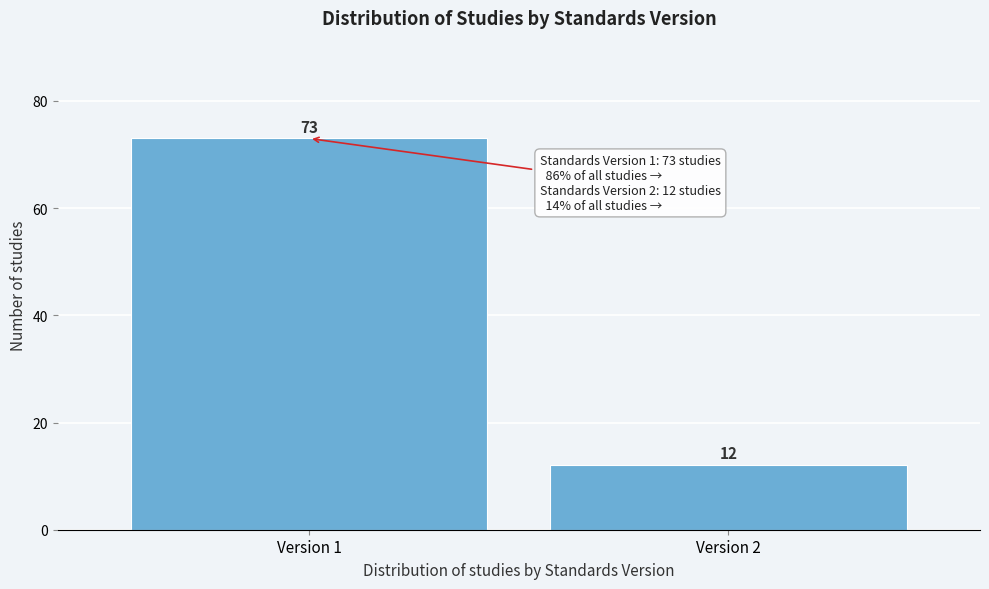

Reading right to left, transcribe all the data shown in this chart.

Version 2=12	Version 1=73